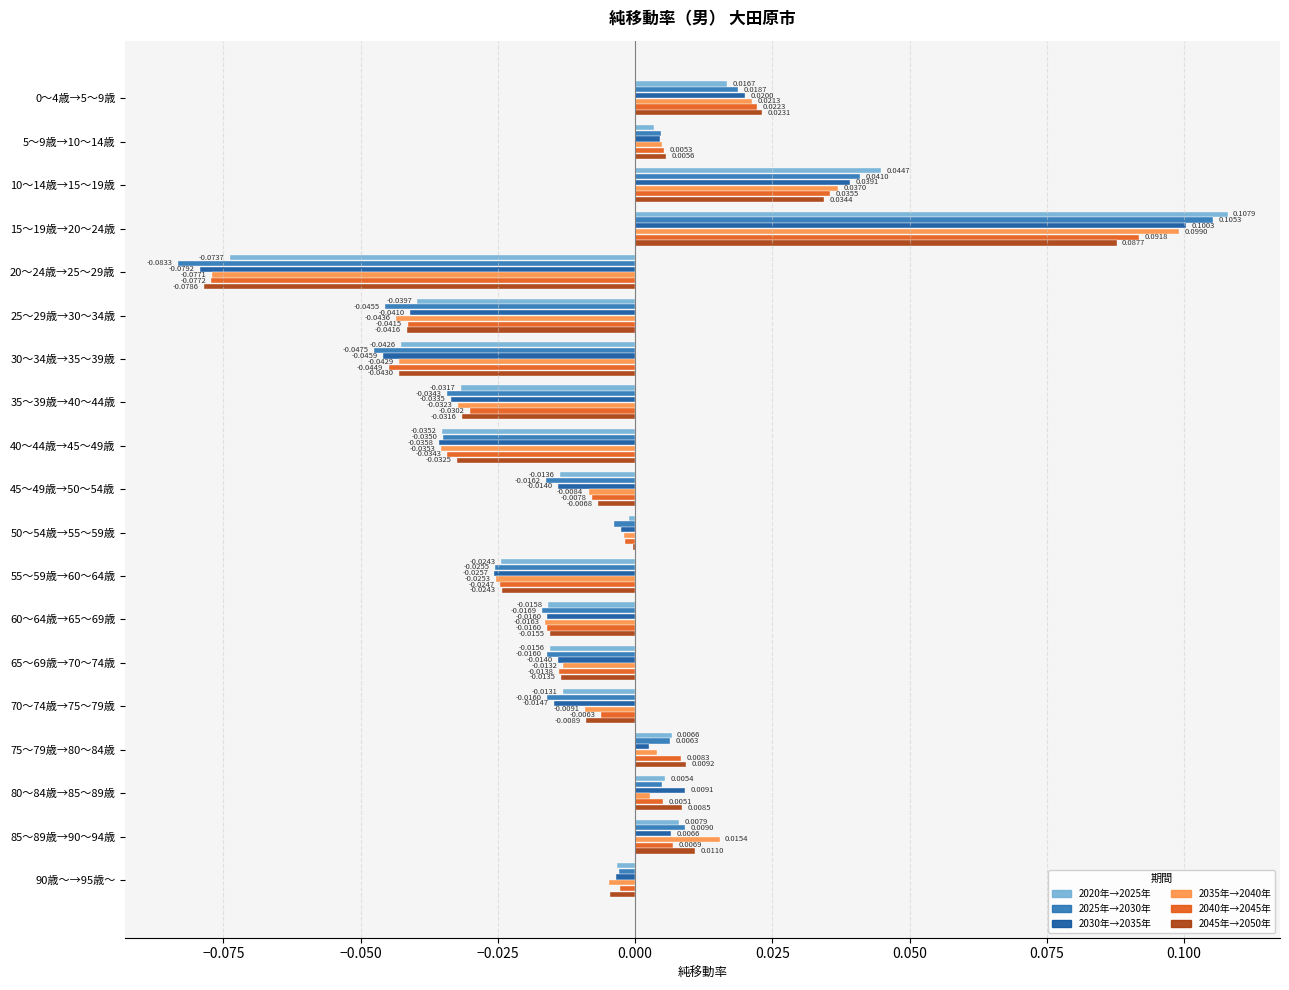

Which series changed the most between 0～4歳→5～9歳 and 55～59歳→60～64歳?

2045年→2050年